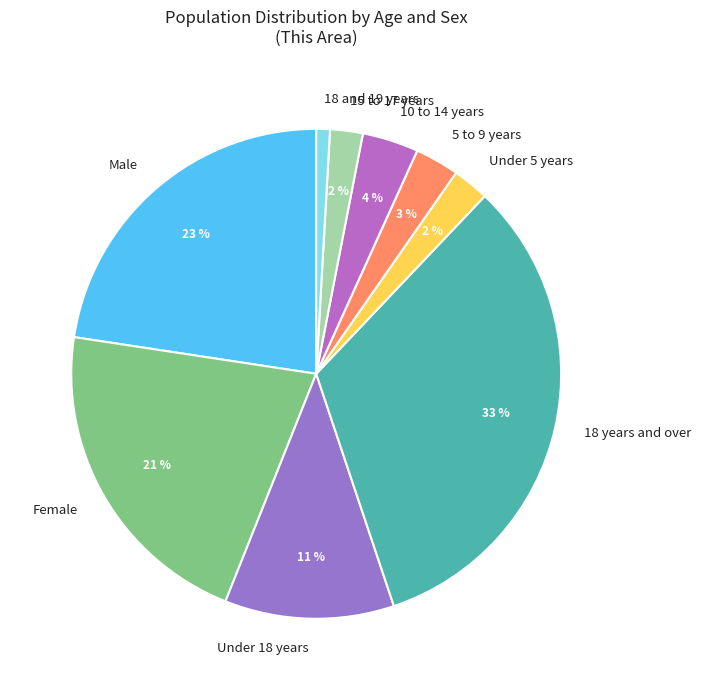

Which has a higher value, 18 years and over or 18 and 19 years?

18 years and over